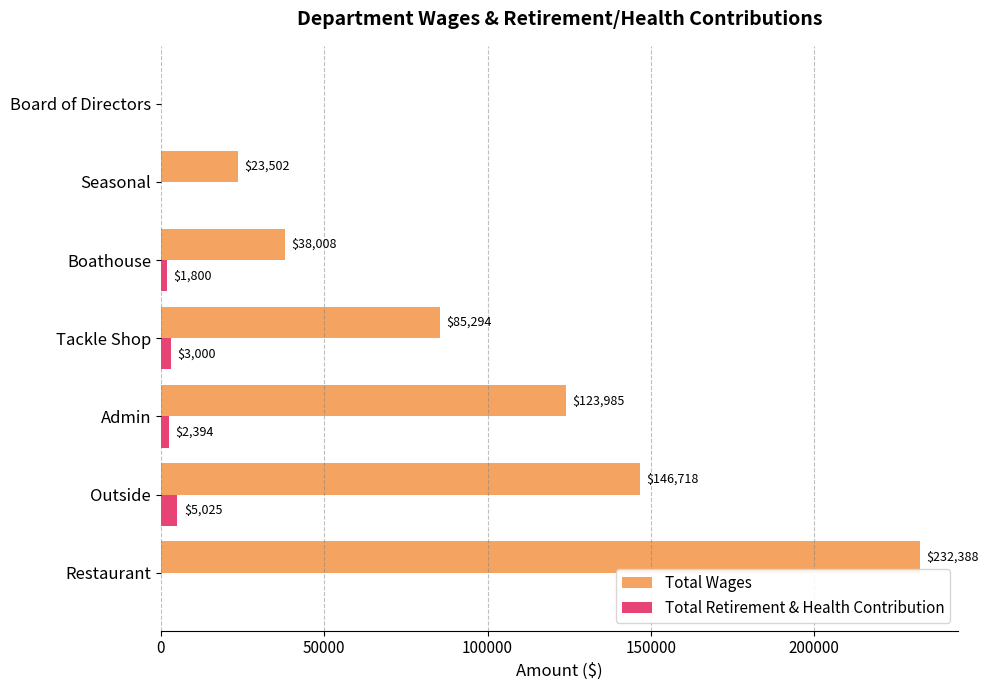

At which label is Total Retirement & Health Contribution closest to 2512?

Admin